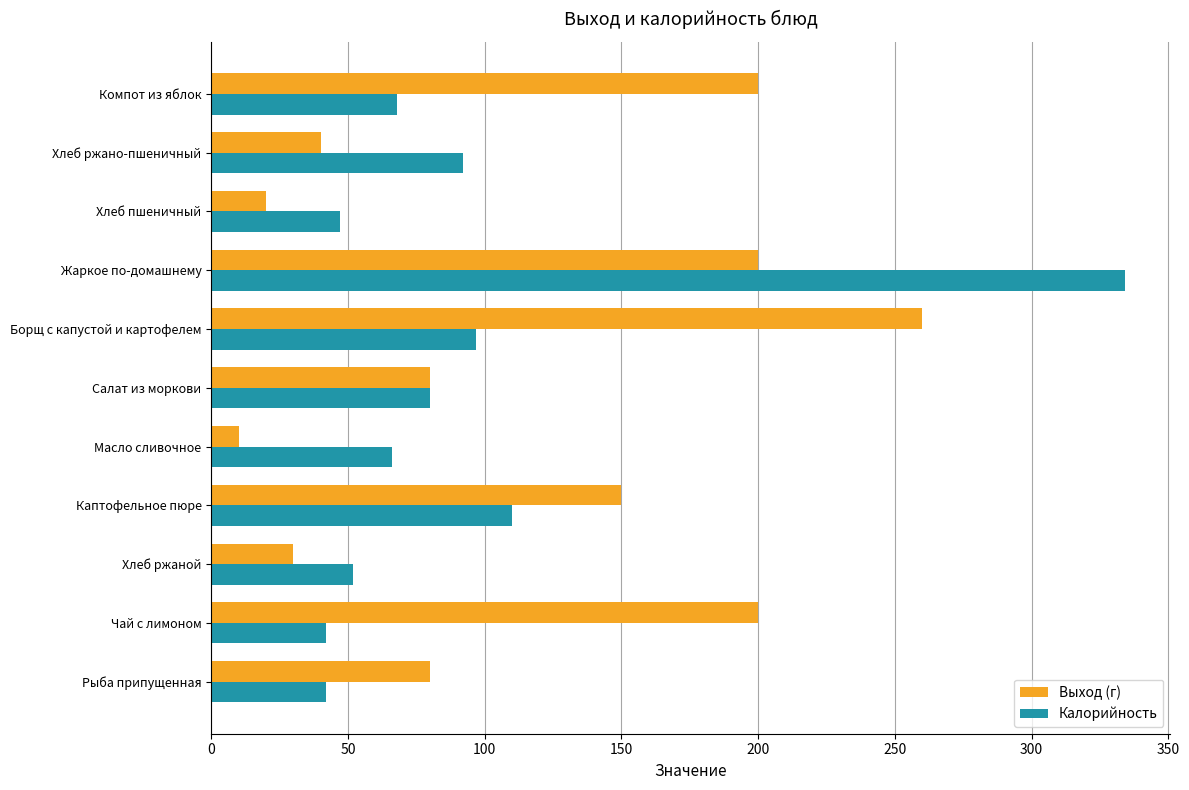

Rank the series by their maximum value, from lowest to highest.

Выход (г), Калорийность